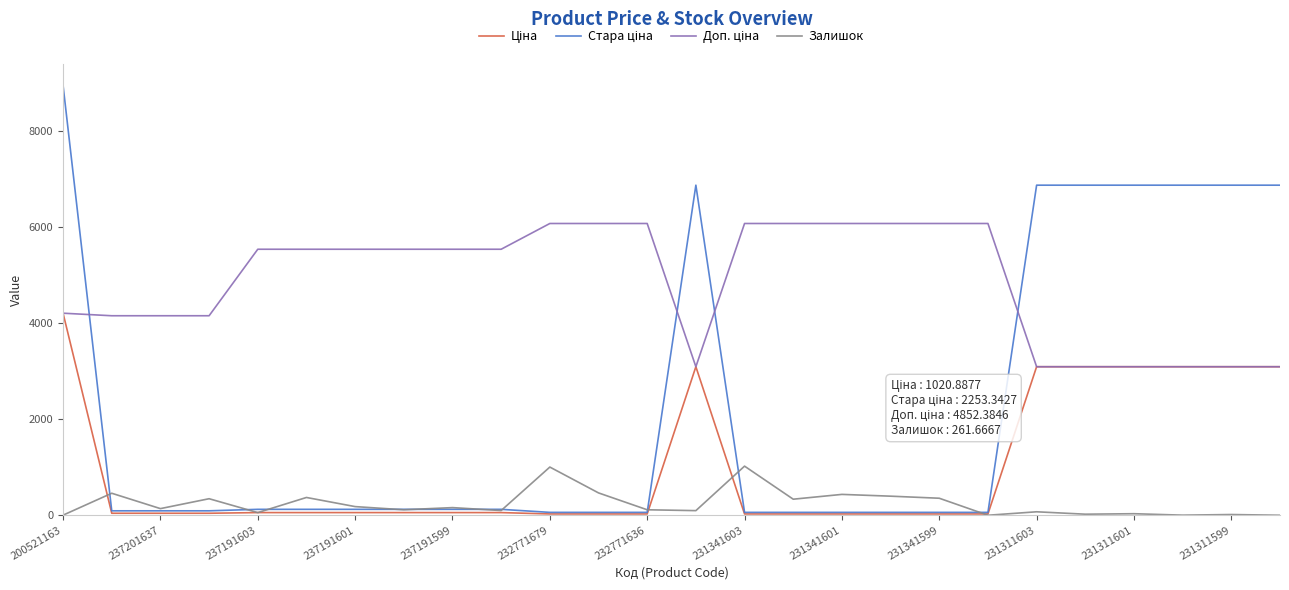

What is the average value of the Залишок series?

241.5